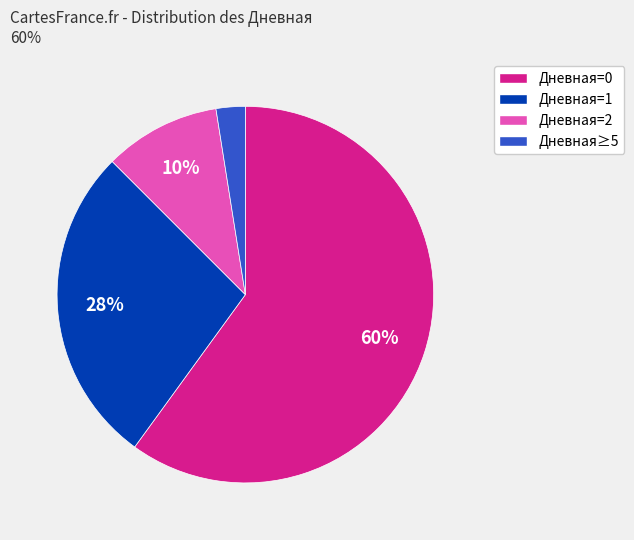

Between Дневная=0 and Дневная=1, which is larger?

Дневная=0